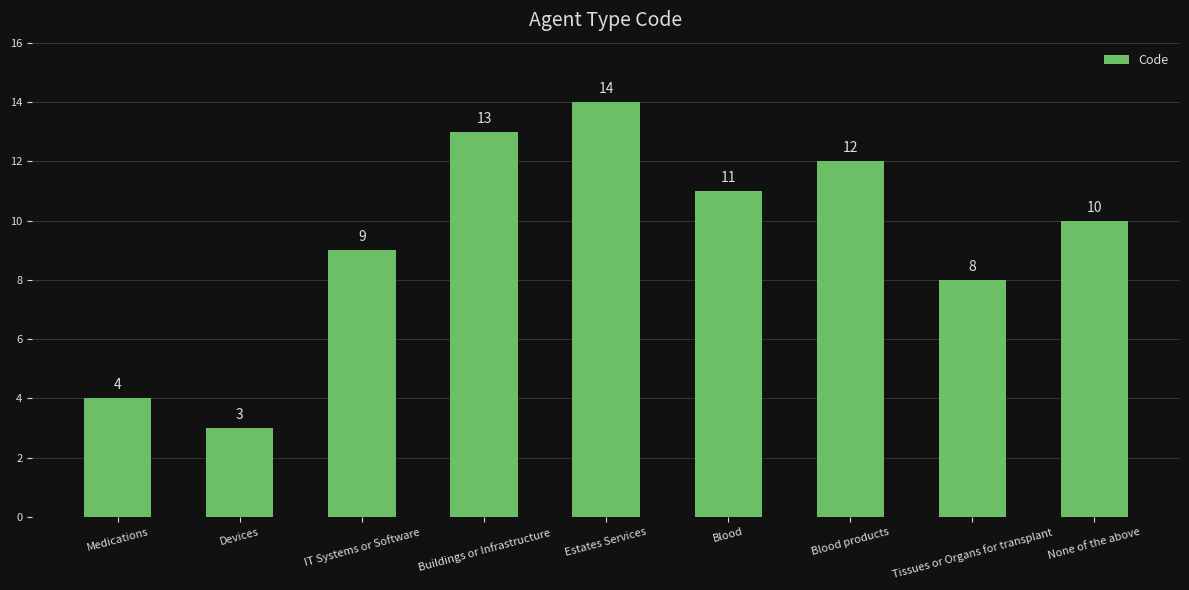

Reading left to right, what are all the values shown in this chart?

Medications=4	Devices=3	IT Systems or Software=9	Buildings or Infrastructure=13	Estates Services=14	Blood=11	Blood products=12	Tissues or Organs for transplant=8	None of the above=10